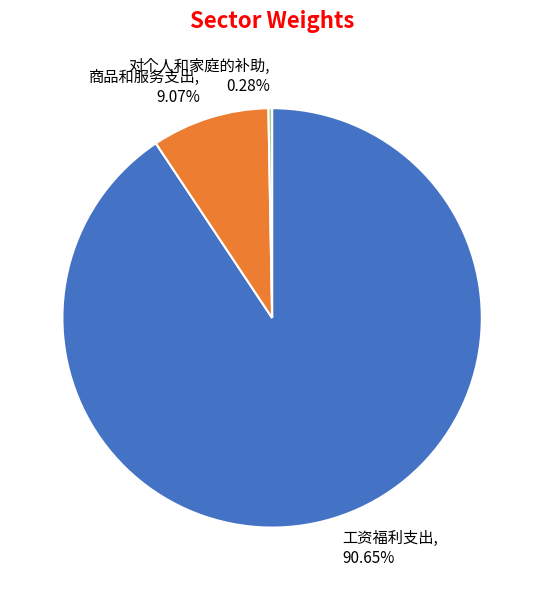

Which category has the biggest portion of the pie?

工资福利支出